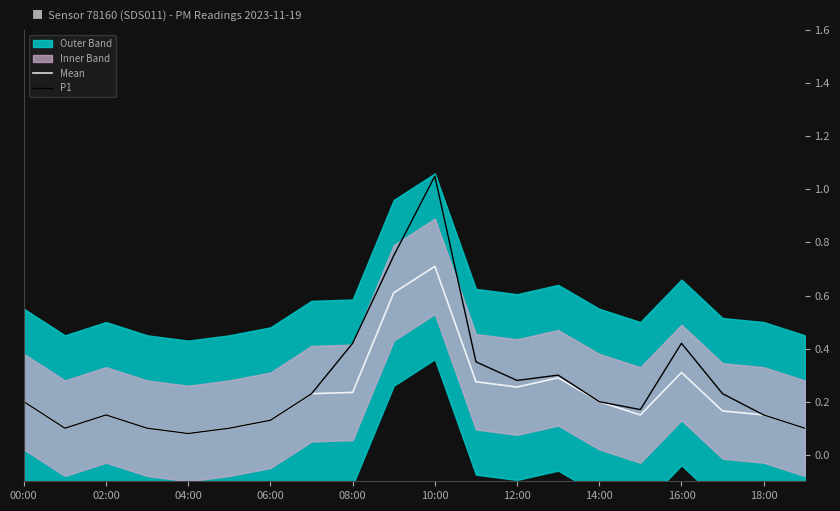

What is the maximum value shown in the chart?

1.1